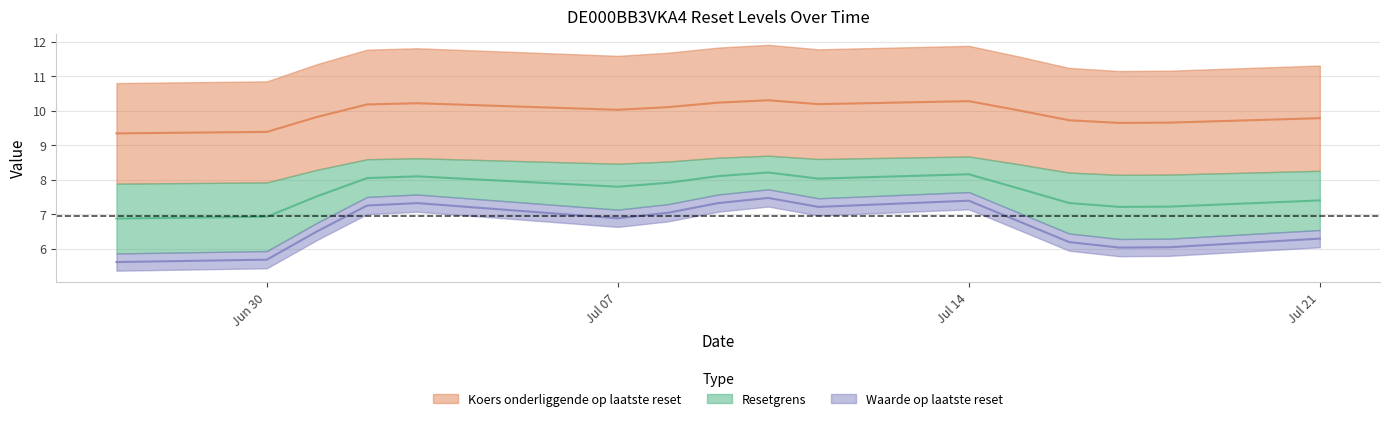

What is the difference between the maximum and second lowest values in the Waarde op laatste reset series?

1.8